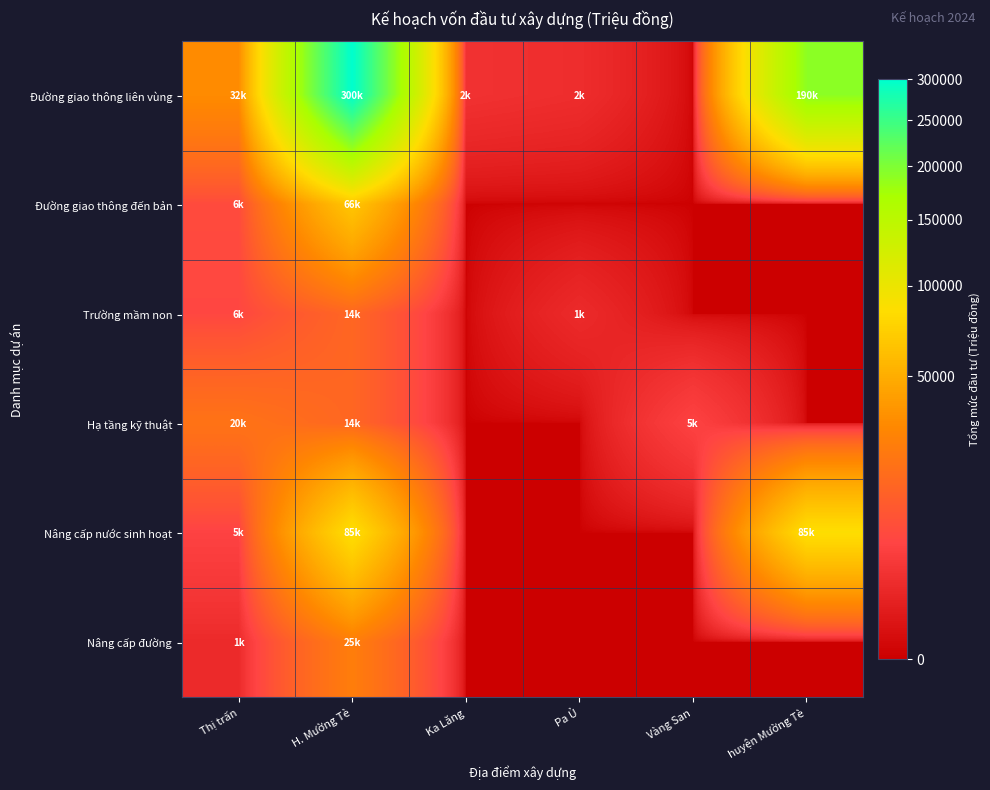

Which series has the widest spread of values?

Đường giao thông liên vùng